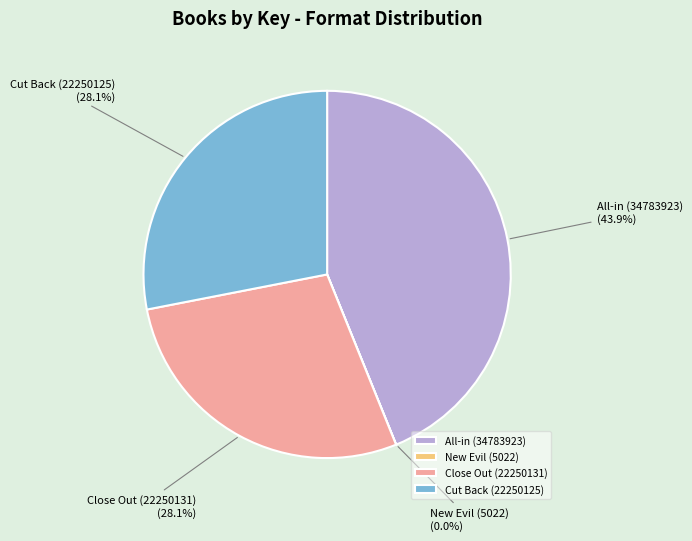

Which category has the biggest portion of the pie?

All-in (34783923)